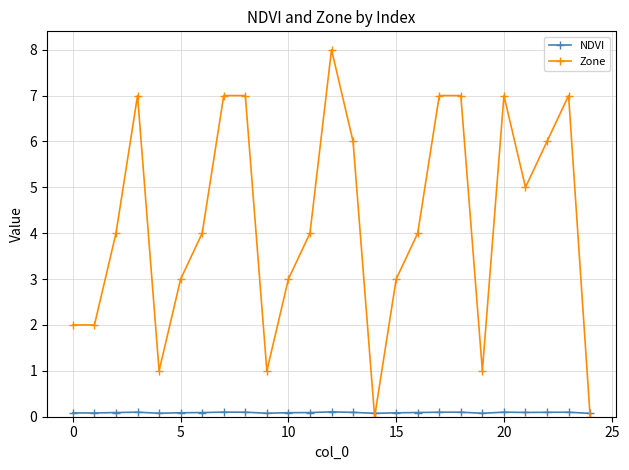

Which series has the largest total across all categories?

Zone